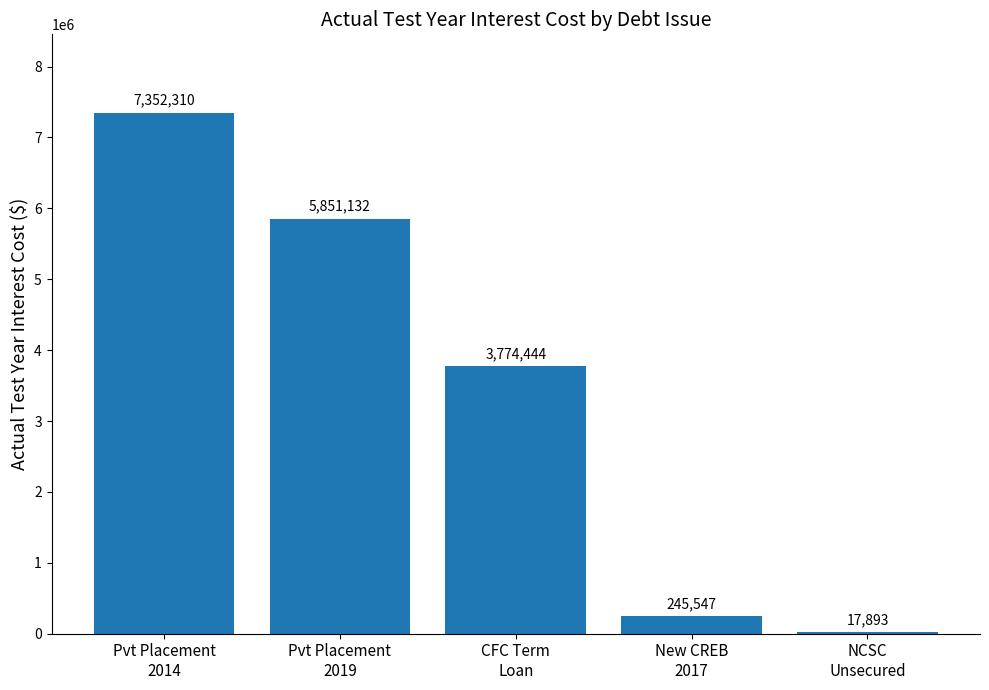

Approximately how many times larger is the value at CFC Term
Loan compared to NCSC
Unsecured?

211.0